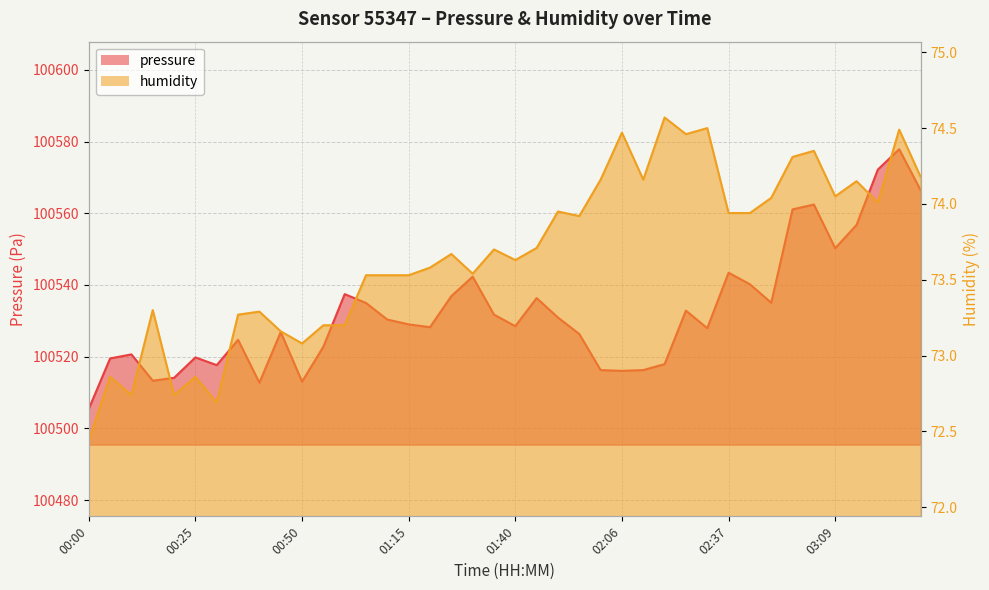

What is the label of the 27th point from the right?

01:05